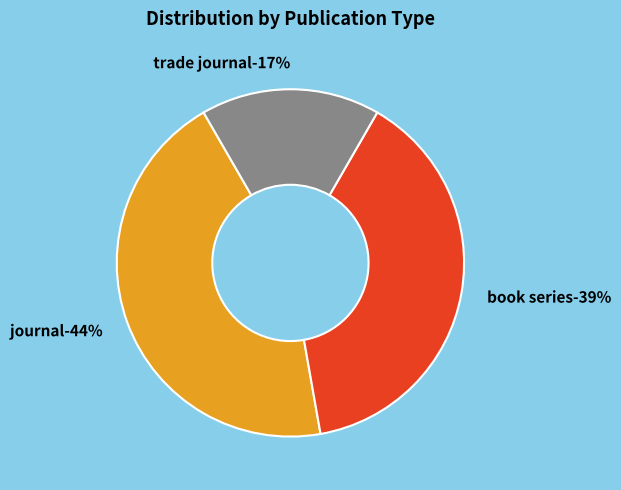

Is it true that trade journal is 17% of the pie?

True